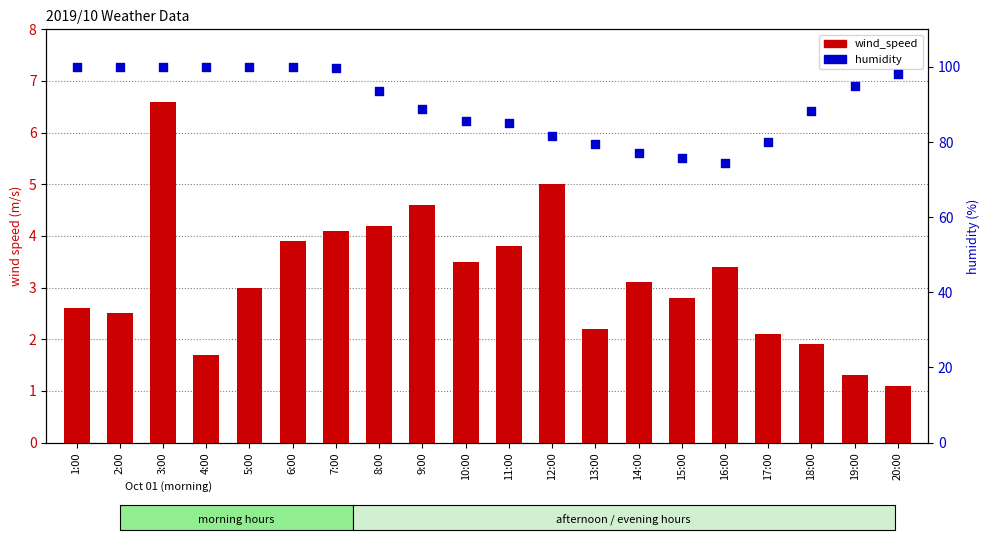

What is the total value across all series at 19:00?

96.3